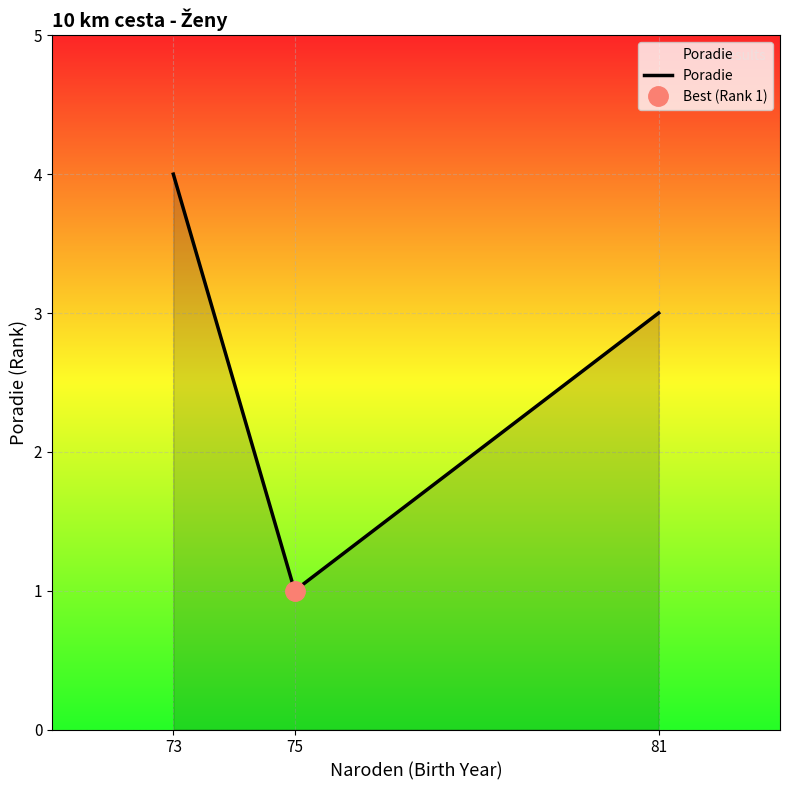

How many lines are shown in the chart?

1